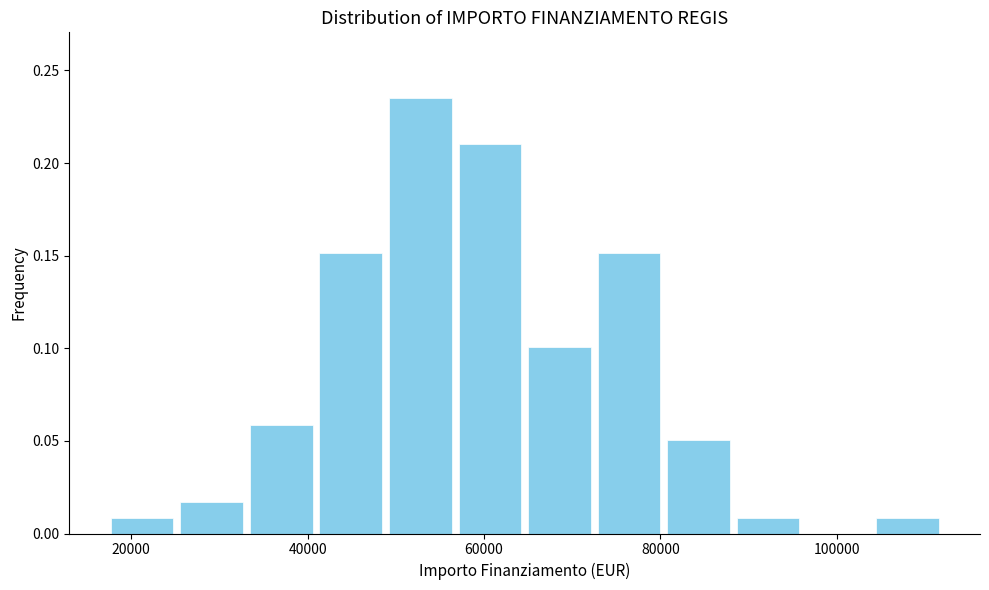

Read against the x-axis, roughly where is the centre of the tallest bar?

52000